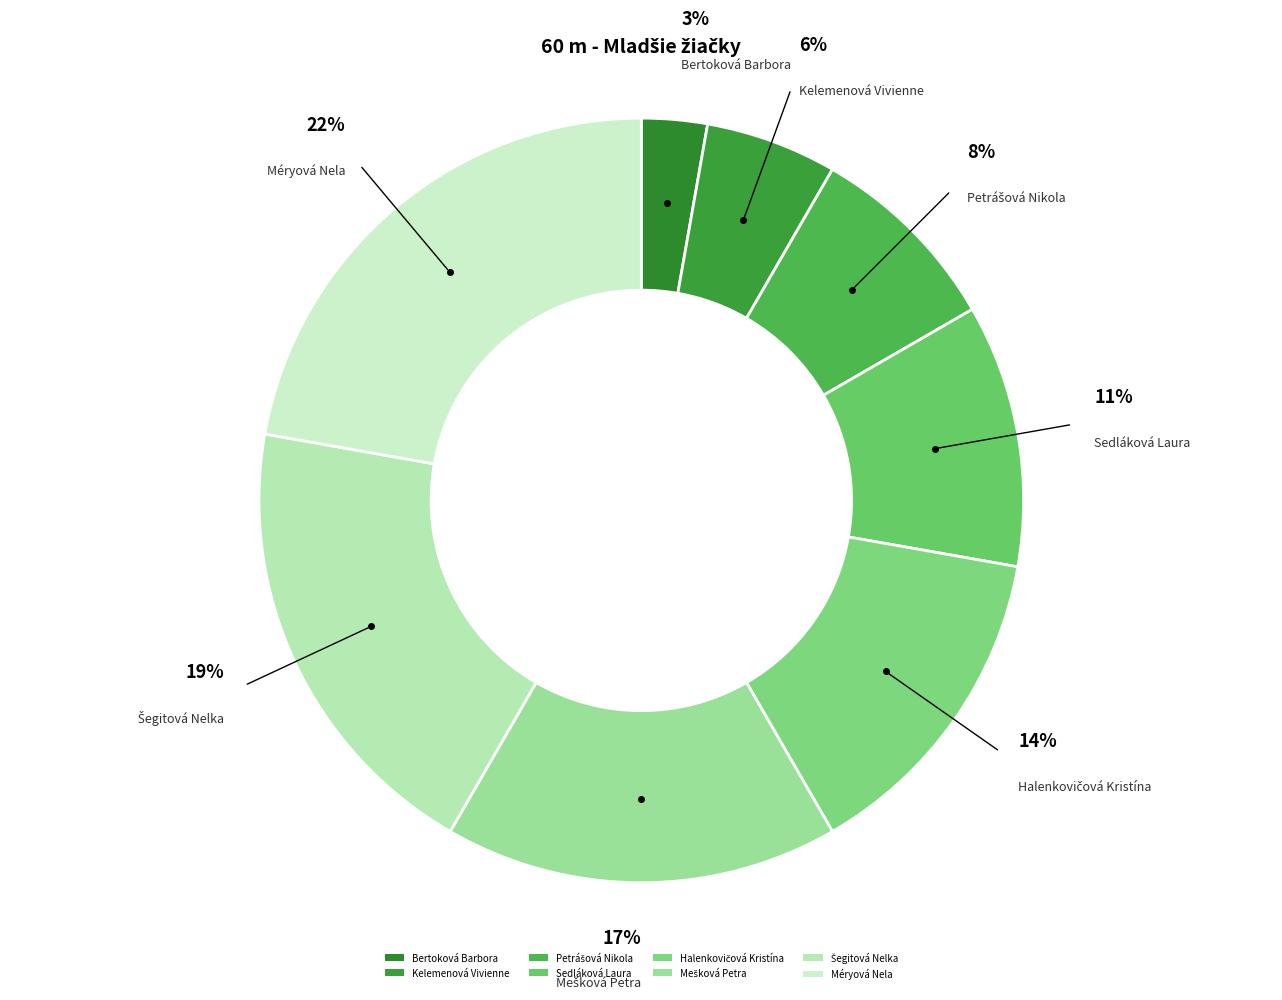

Is it true that Kelemenová Vivienne is 6% of the pie?

True